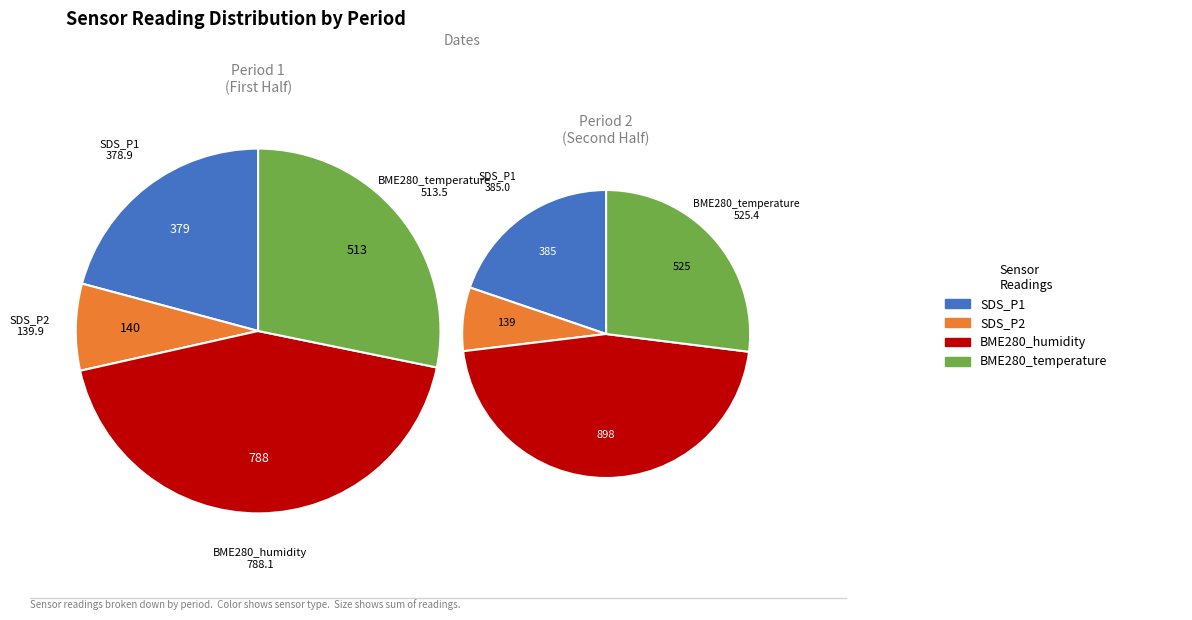

Between 5 and BME280_humidity, which is larger?

BME280_humidity